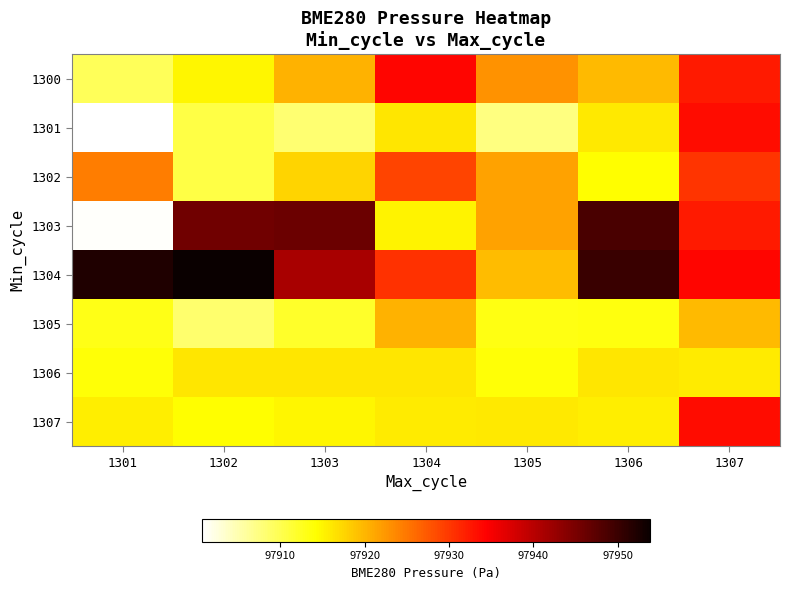

Which category has the highest value across all series?

1302